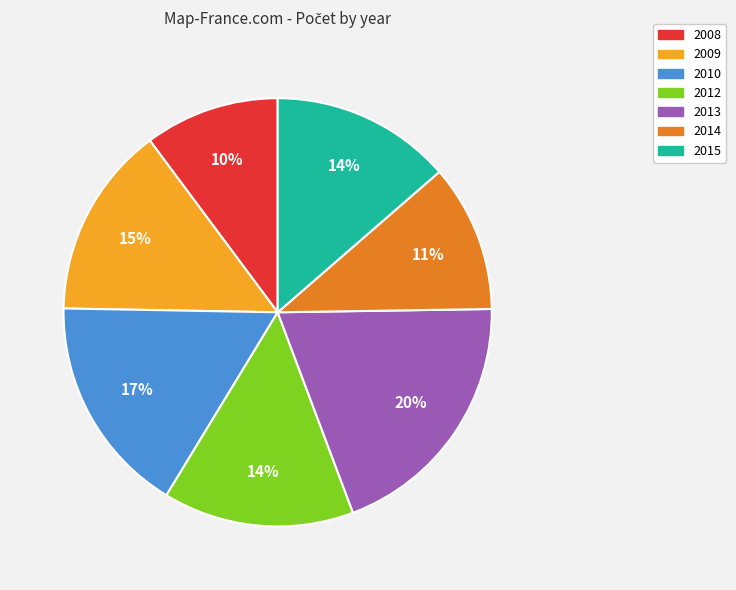

Is the sum of 2015 and 2013 greater than half?

No